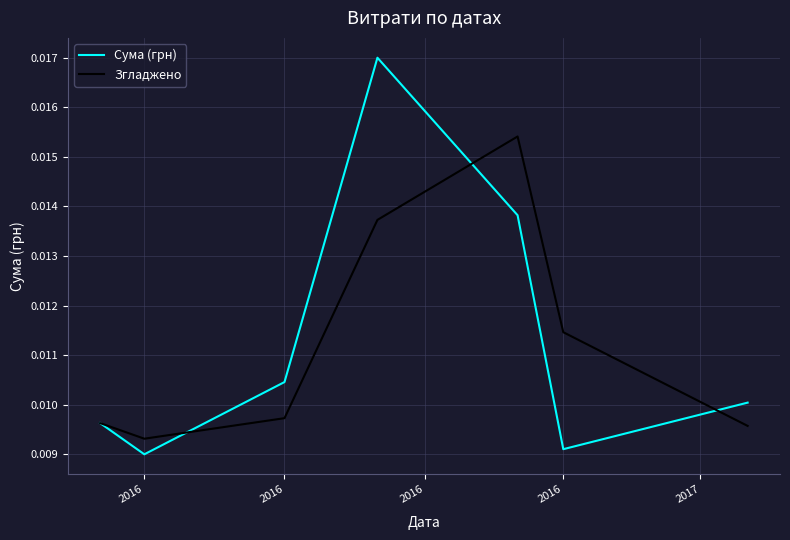

How many series are shown in this chart?

2